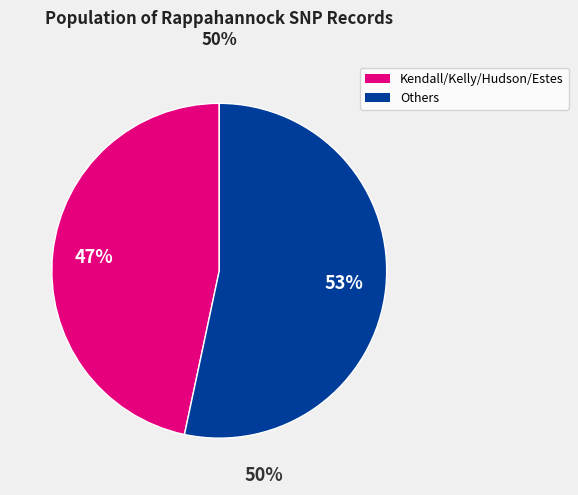

The Others slice represents 66% of the pie. True or false?

False